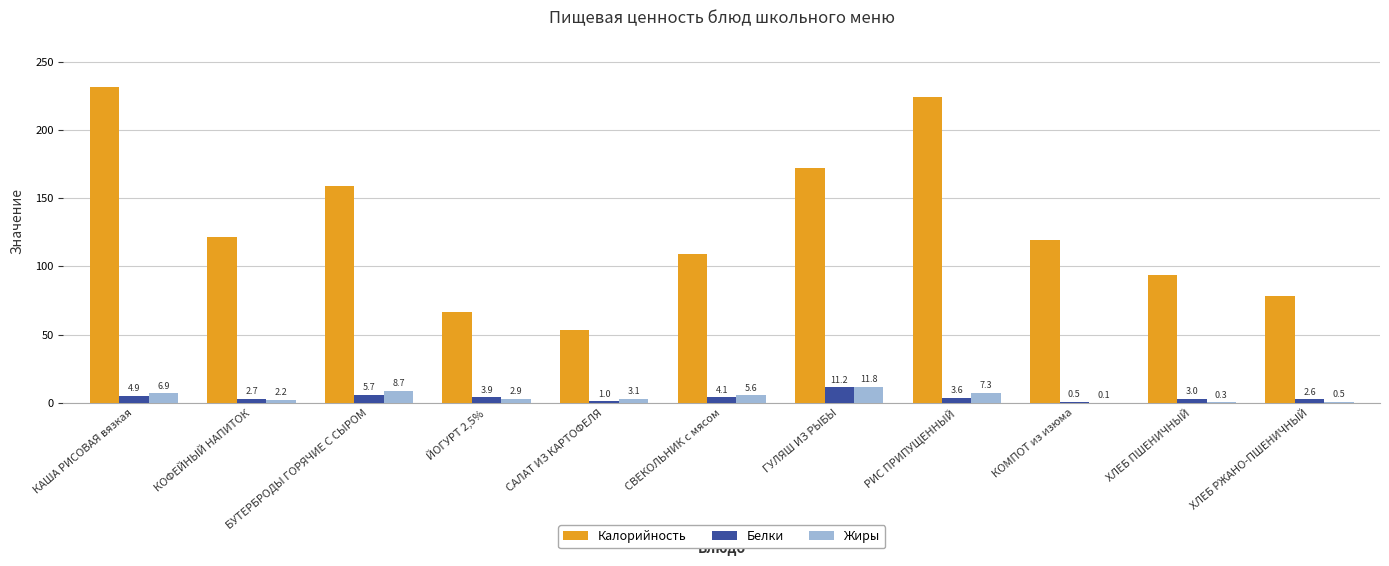

At which label is Белки closest to 5?

КАША РИСОВАЯ вязкая